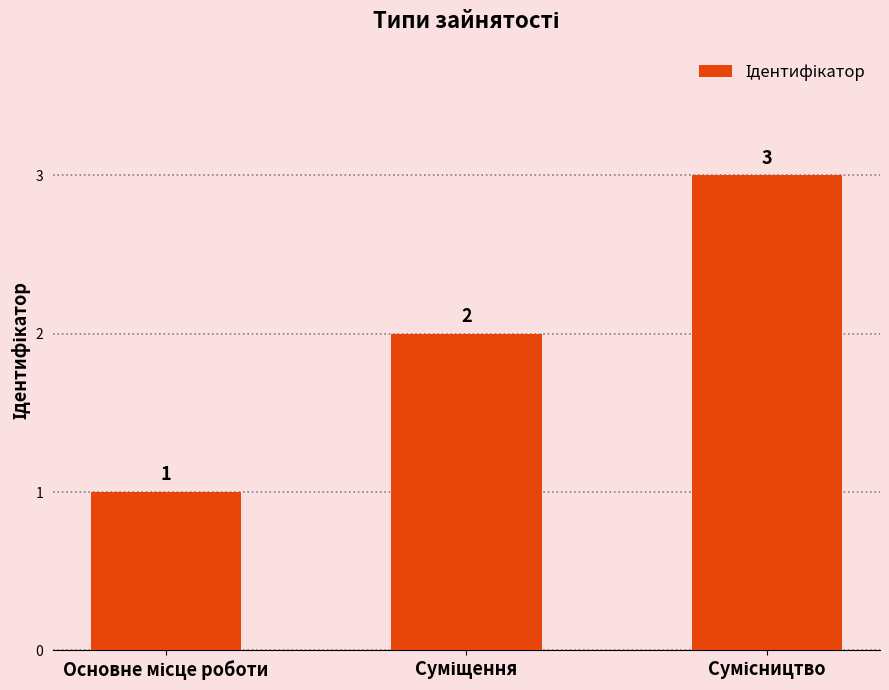

What is the value of the 3rd bar from the left?

3